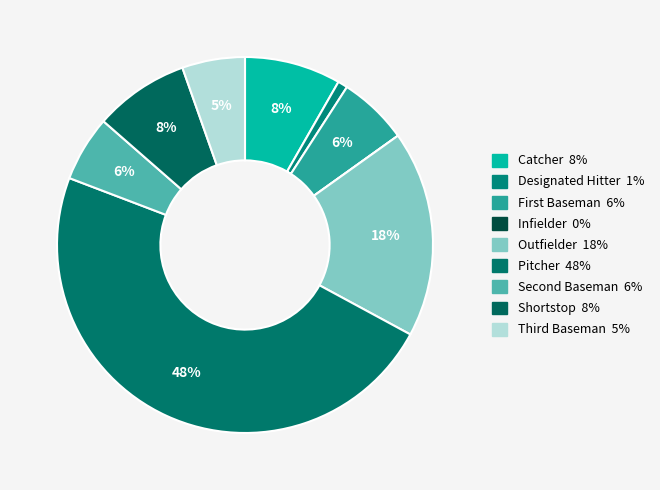

Is it true that Pitcher is 53% of the pie?

False